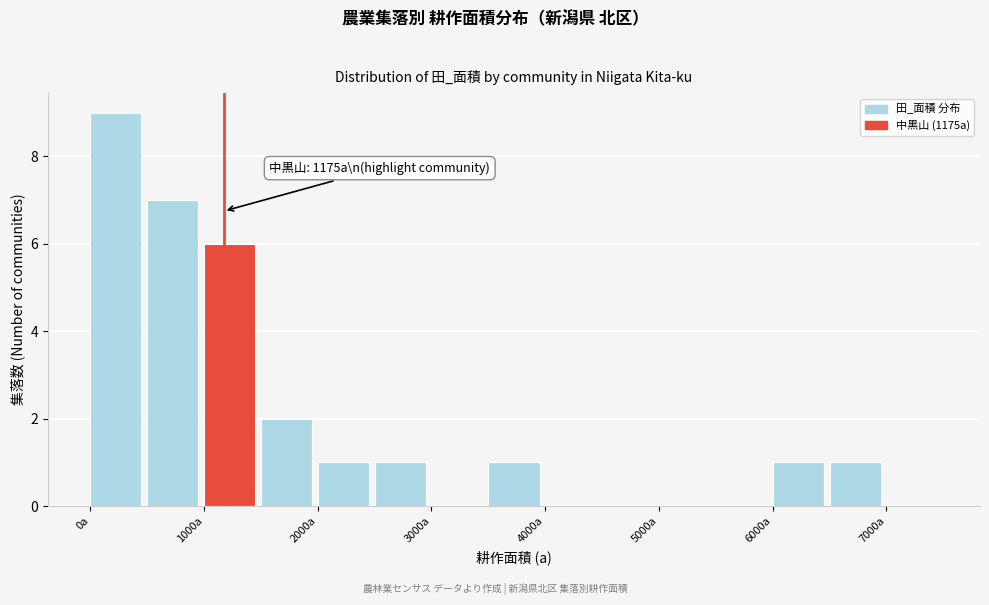

Over which range of the x-axis is the bar tallest?

0 to 500